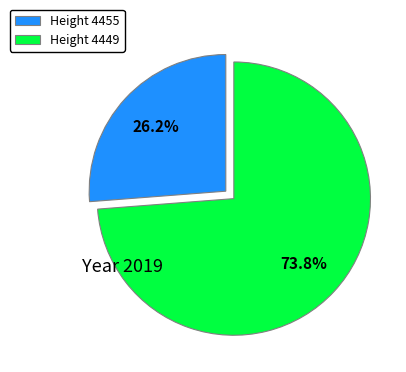

What percentage do Height 4449 and Height 4455 together represent?

100.0%